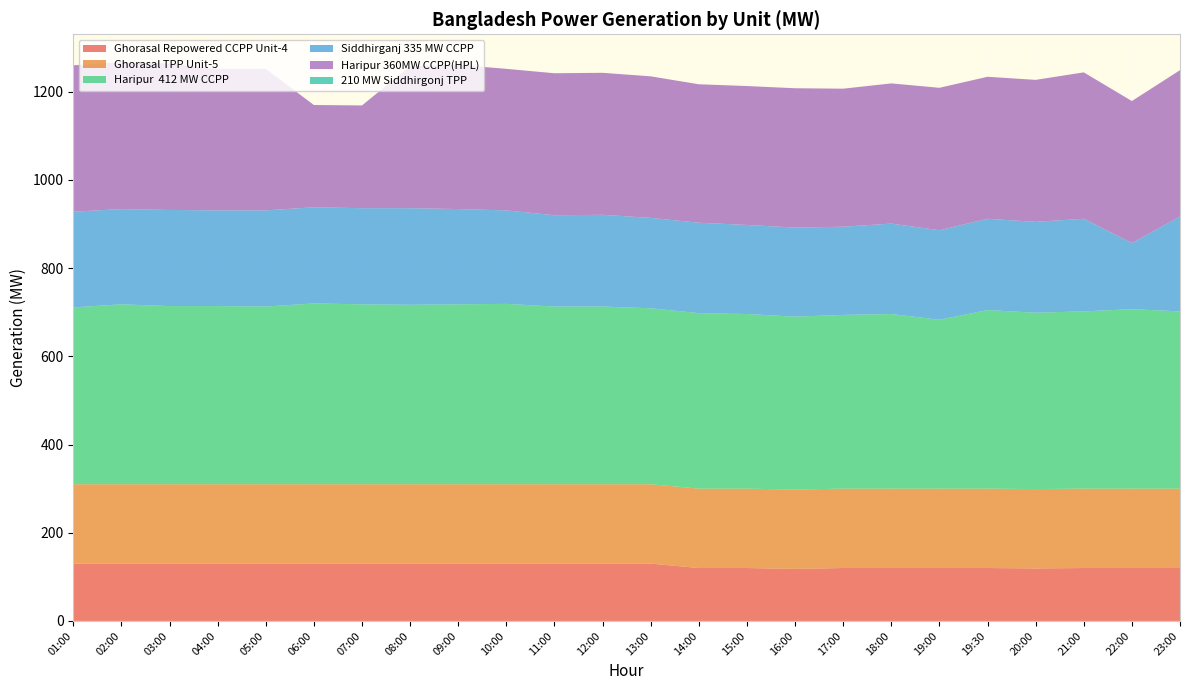

Reading right to left, list all the values displayed in this chart.

Ghorasal Repowered CCPP Unit-4: 120	120	120	119	120	120	120	120	118	120	120	130	130	130	130	130	130	130	130	130	130	130	130	130
Ghorasal TPP Unit-5: 180	180	180	180	180	180	180	180	180	180	180	180	180	180	180	180	180	180	180	180	180	180	180	180
Haripur  412 MW CCPP: 402	407	402	400	405	383	396	394	392	396	398	399	403	403	409	408	407	408	410	403	404	404	408	401
Siddhirganj 335 MW CCPP: 215	150	210	206	207	203	205	200	202	202	205	205	208	207	212	216	219	218	218	218	217	218	216	217
Haripur 360MW CCPP(HPL): 332	322	332	322	322	323	318	313	316	315	314	321	322	322	321	327	322	233	232	321	321	332	333	332
210 MW Siddhirgonj TPP: 0	0	0	0	0	0	0	0	0	0	0	0	0	0	0	0	0	0	0	0	0	0	0	0